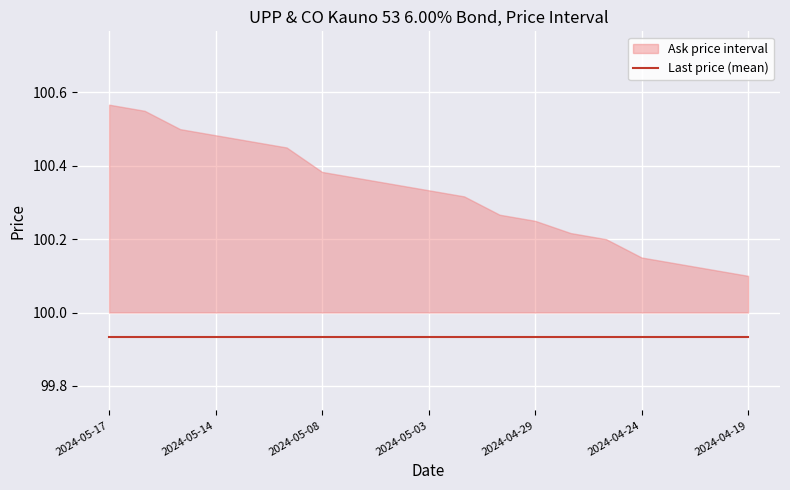

True or false: Ask has more than 1 points higher than both neighbors.

False